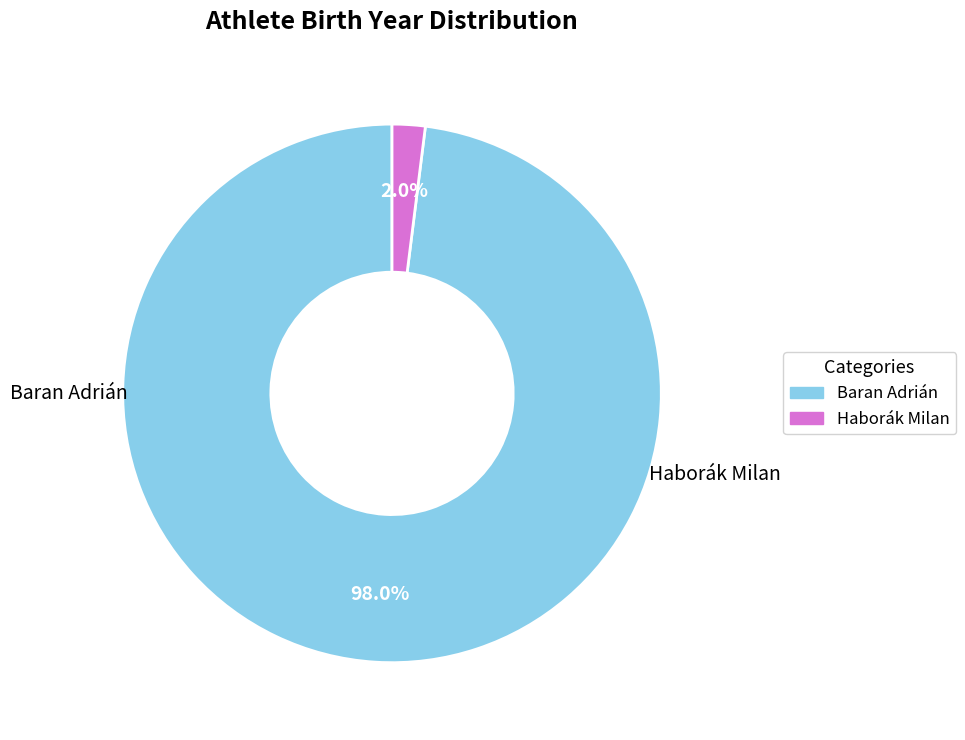

Which category accounts for the majority?

Baran Adrián